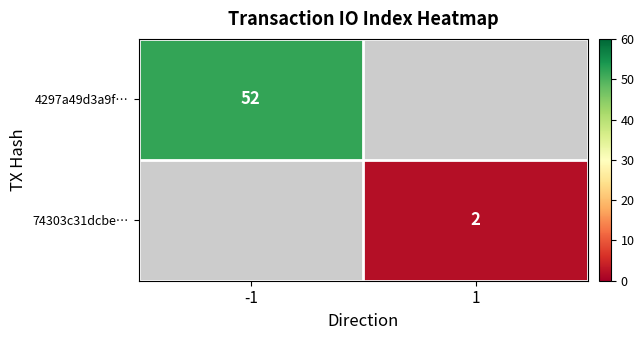

At how many categories does at least one series exceed 27?

1